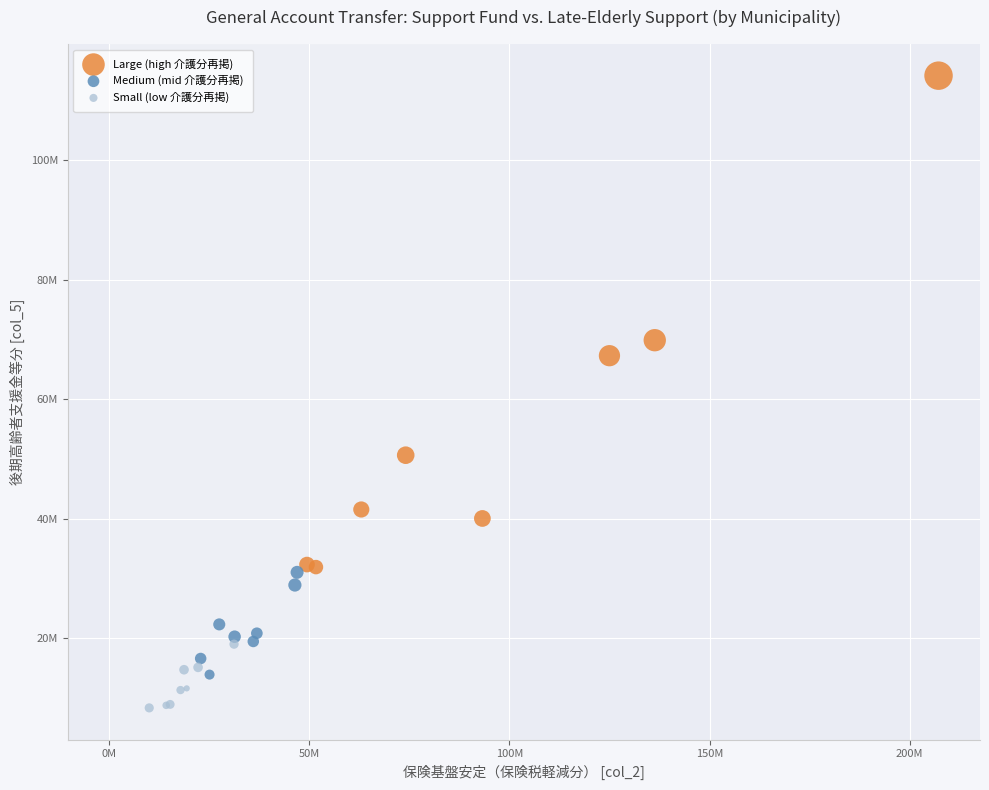

Which series has the largest Y range (max minus min)?

Large (high 介護分再掲)